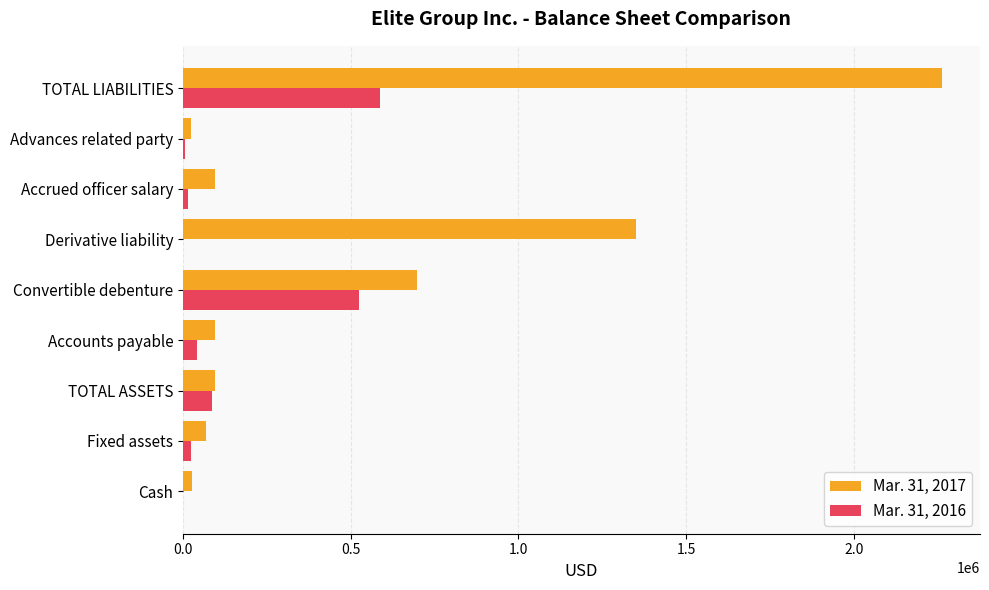

Is the value of Mar. 31, 2017 at Derivative liability greater than the value of Mar. 31, 2016 at Cash?

Yes